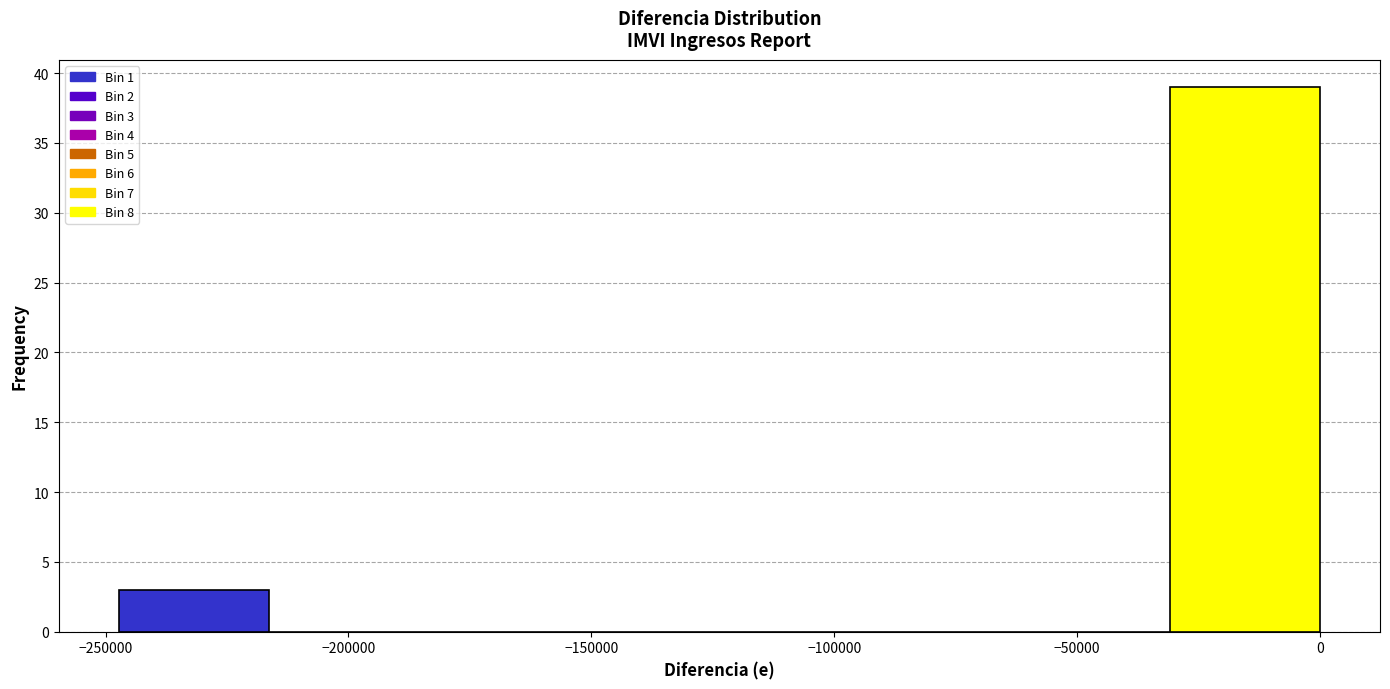

Which range on the x-axis has the tallest bar?

-30000 to 0